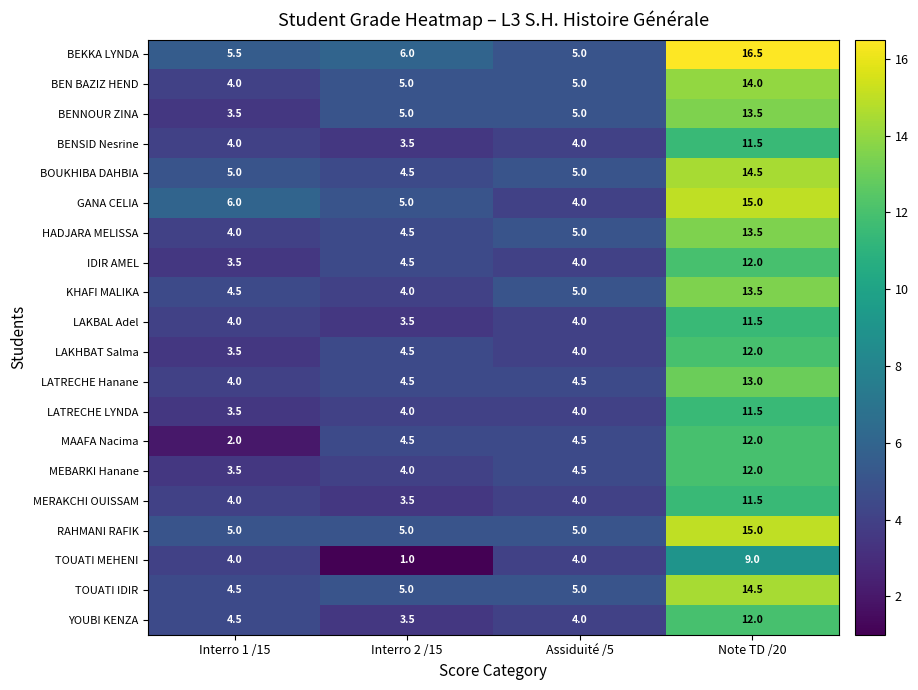

At which label is IDIR AMEL closest to 7?

Interro 2 /15